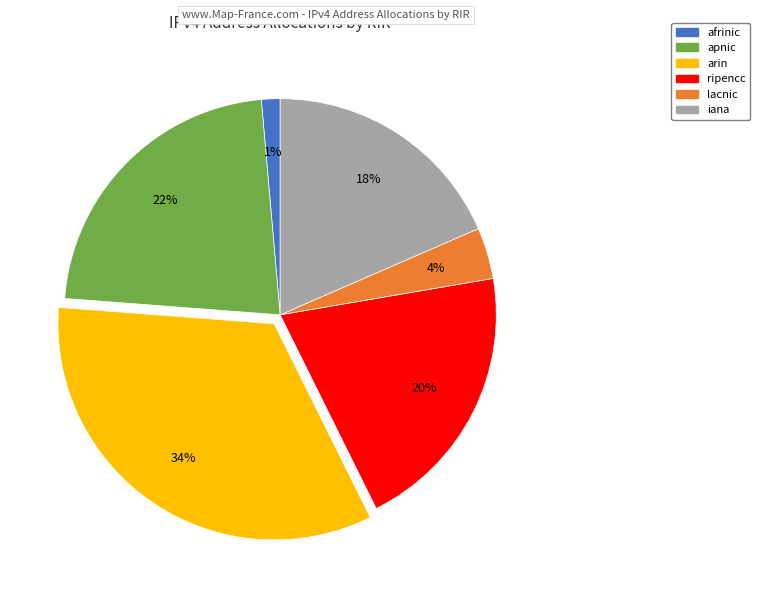

Does afrinic account for over 50% of the chart?

No